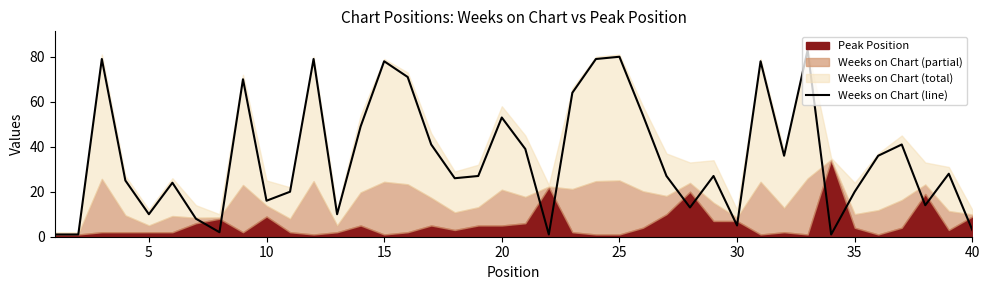

What is the highest value of the Weeks on Chart (line) series?

83